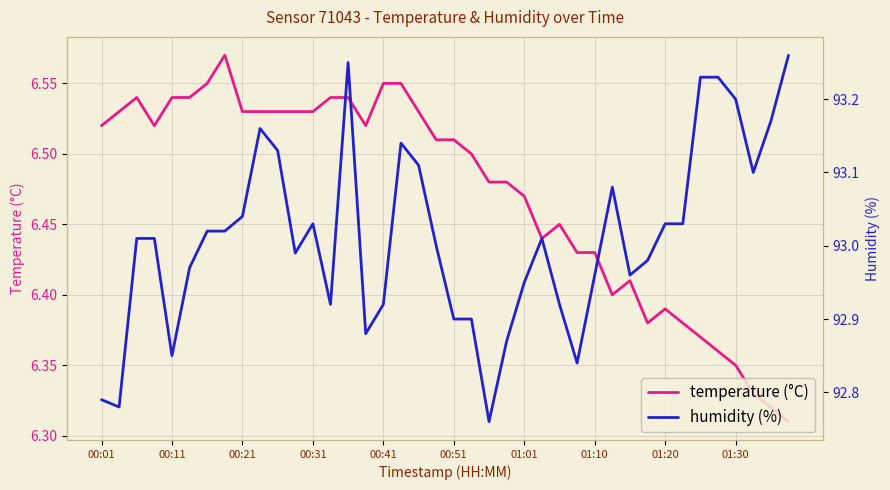

What are all the series names shown in the legend?

temperature (°C), humidity (%)